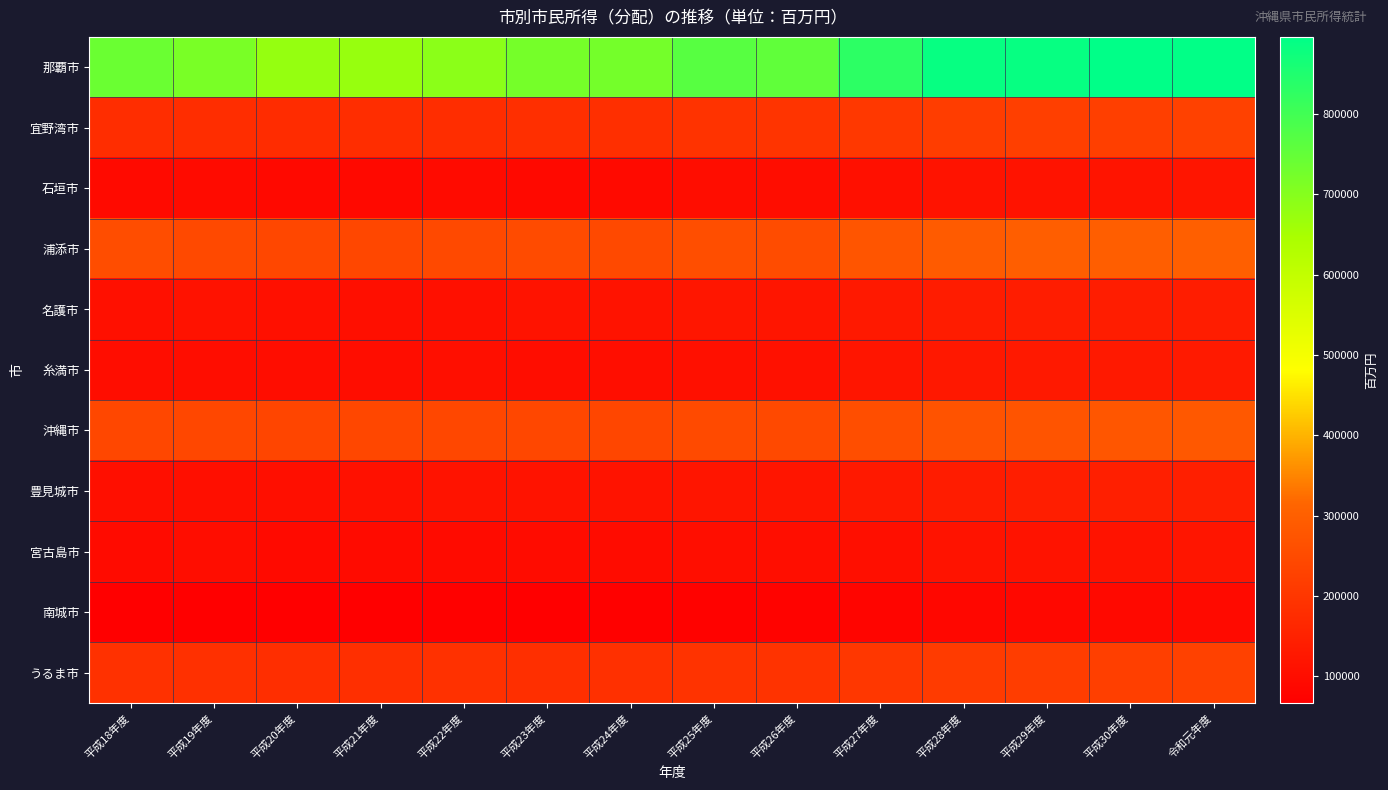

At how many categories does at least one series exceed 823309?

5